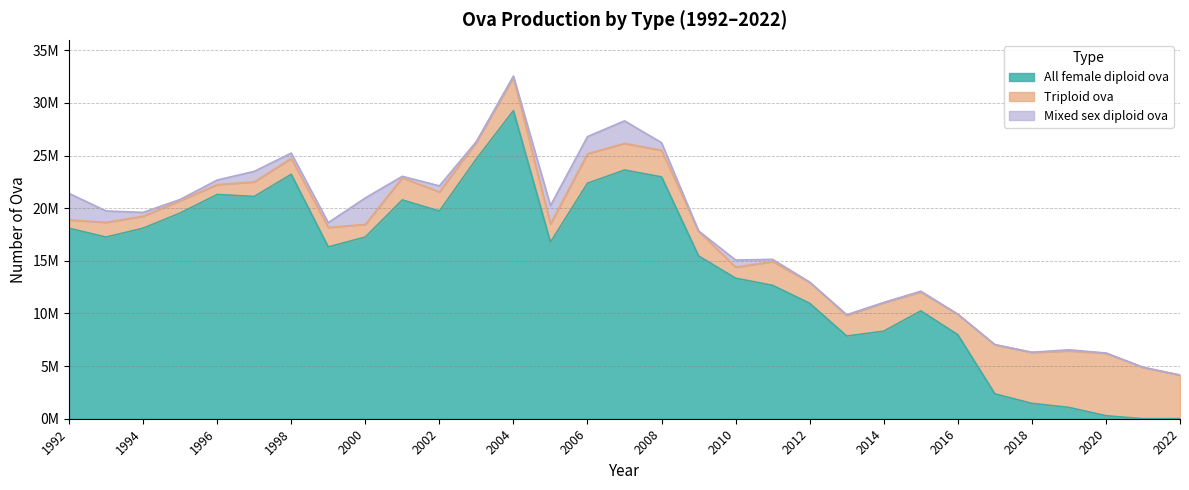

What are all the series names shown in the legend?

All female diploid ova, Triploid ova, Mixed sex diploid ova